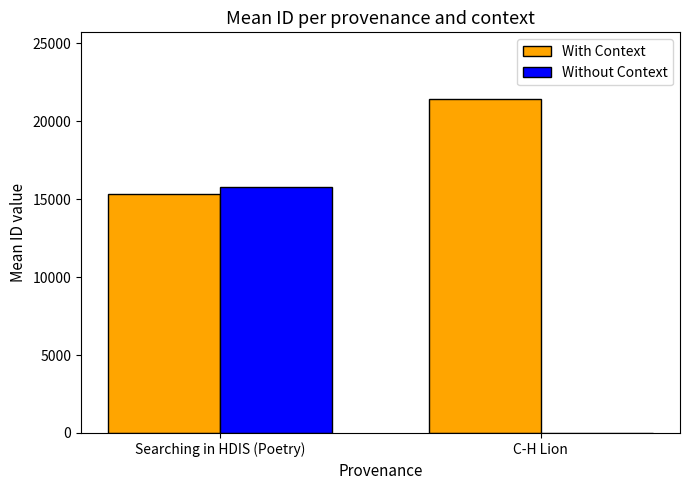

True or false: Without Context has a value of 25402.7 at Searching in HDIS (Poetry).

False